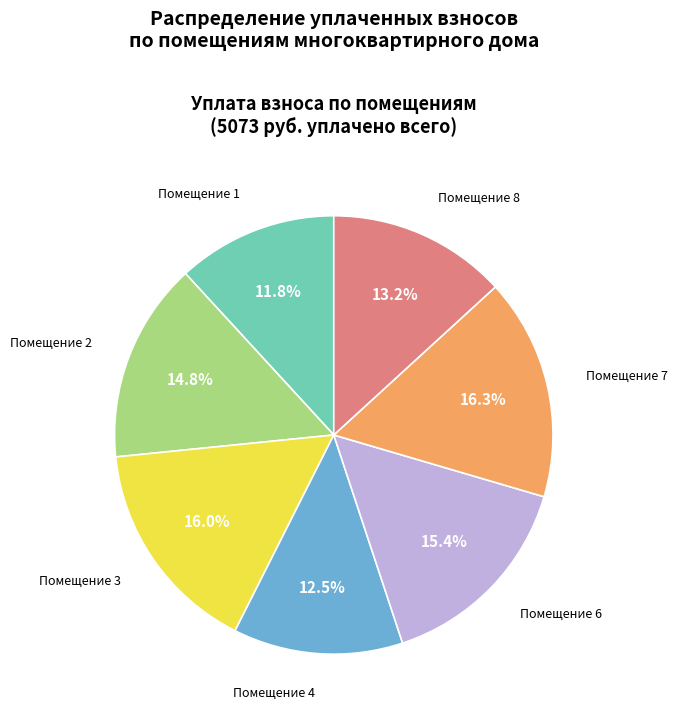

Count the number of slices in the pie.

7